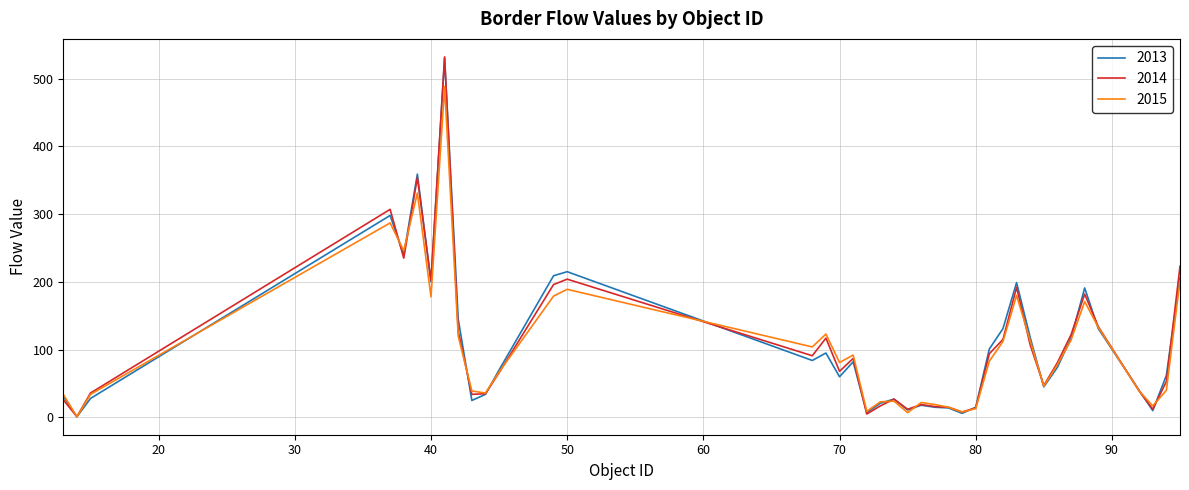

What is the maximum value shown in the chart?

532